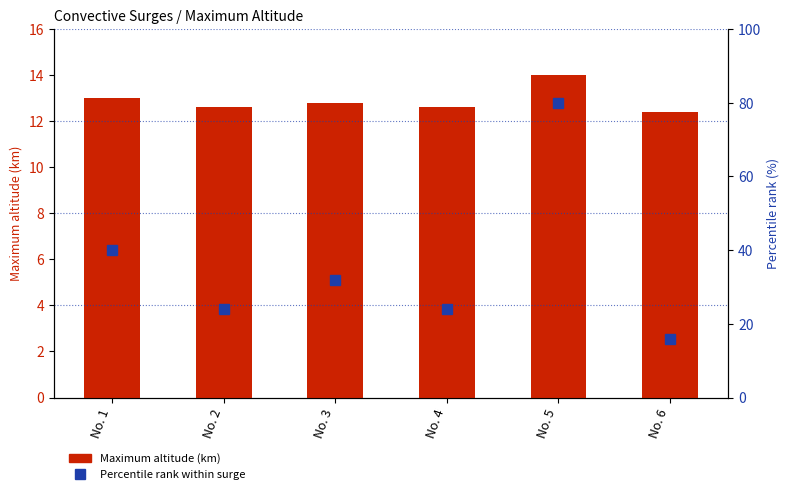

At how many categories does at least one series exceed 33?

2